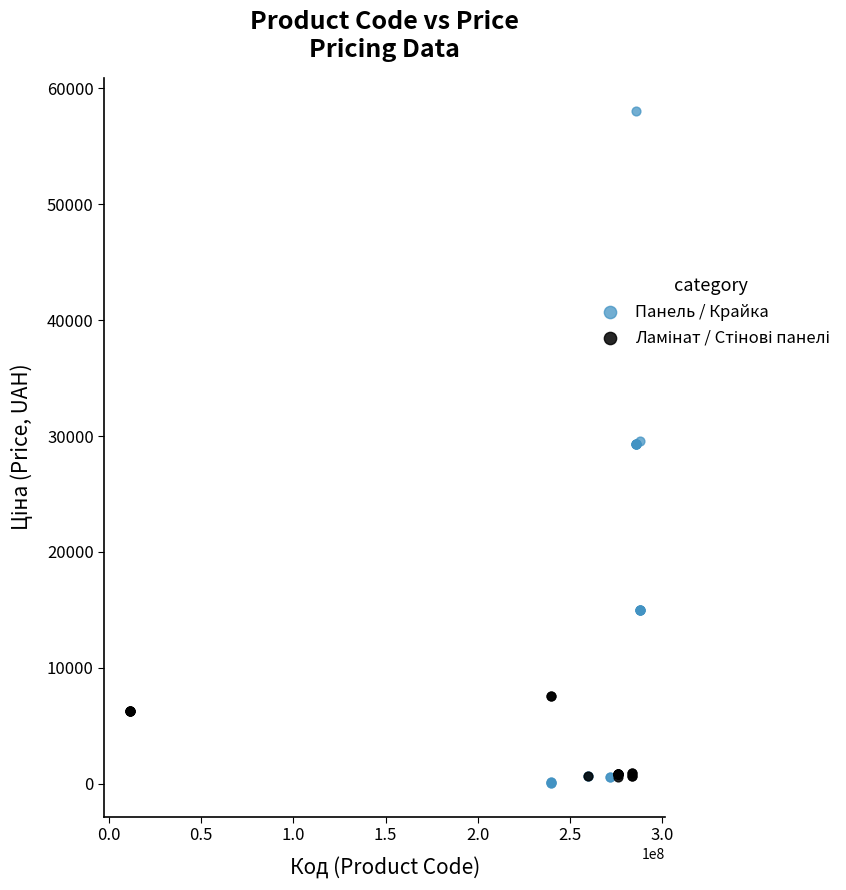

Which series contains the highest Y value?

Панель / Крайка